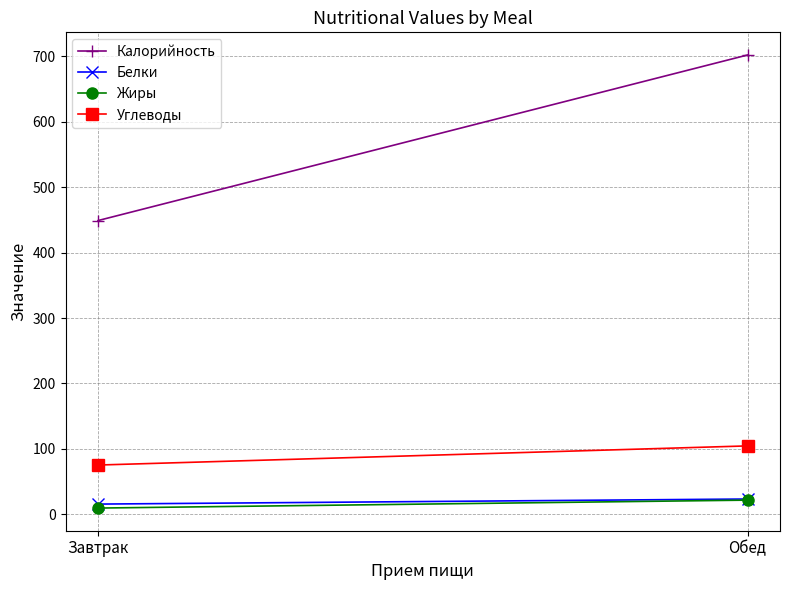

What is the value of the Калорийность point at the 2nd from the left?

702.3